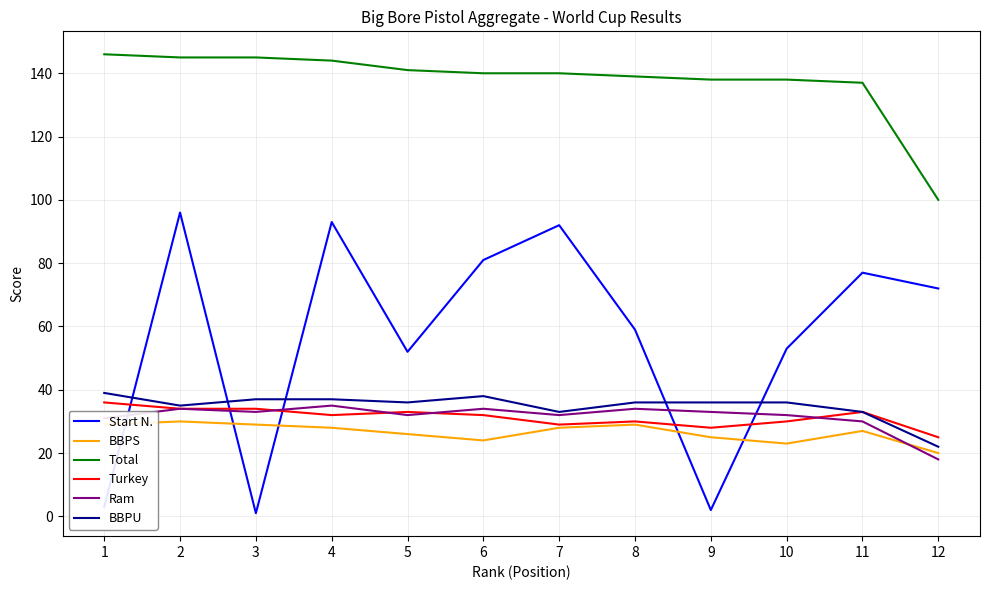

What is the sum of all BBPU values?

418